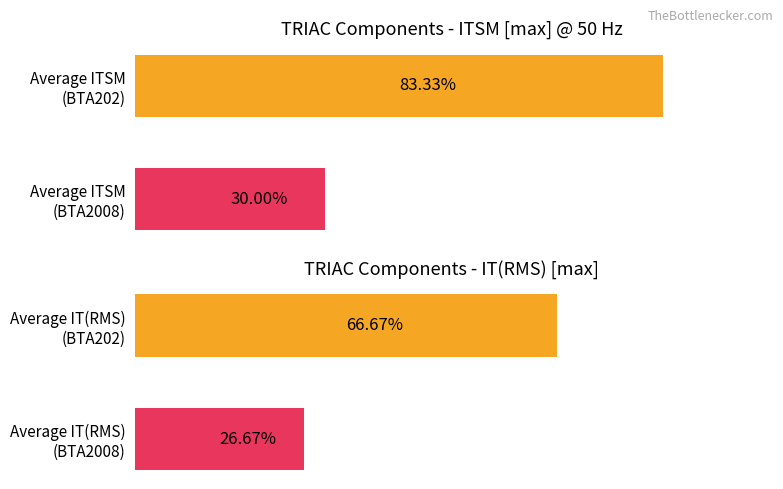

Rank the series by their maximum value, from highest to lowest.

ITSM [max] @ 50 Hz, IT(RMS) [max]